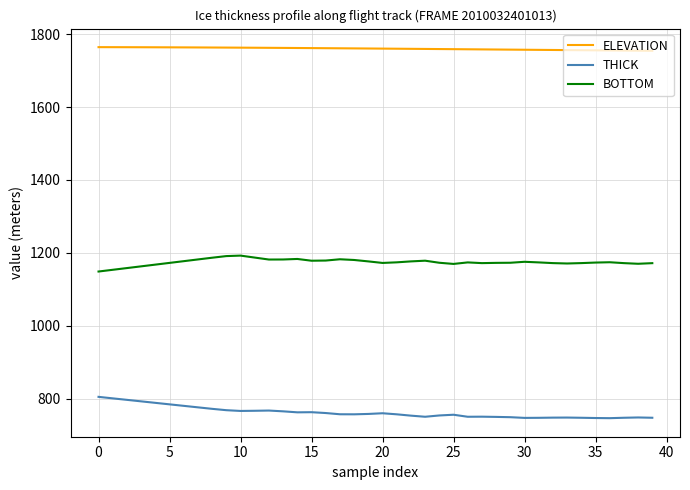

What are all the series names shown in the legend?

ELEVATION, THICK, BOTTOM